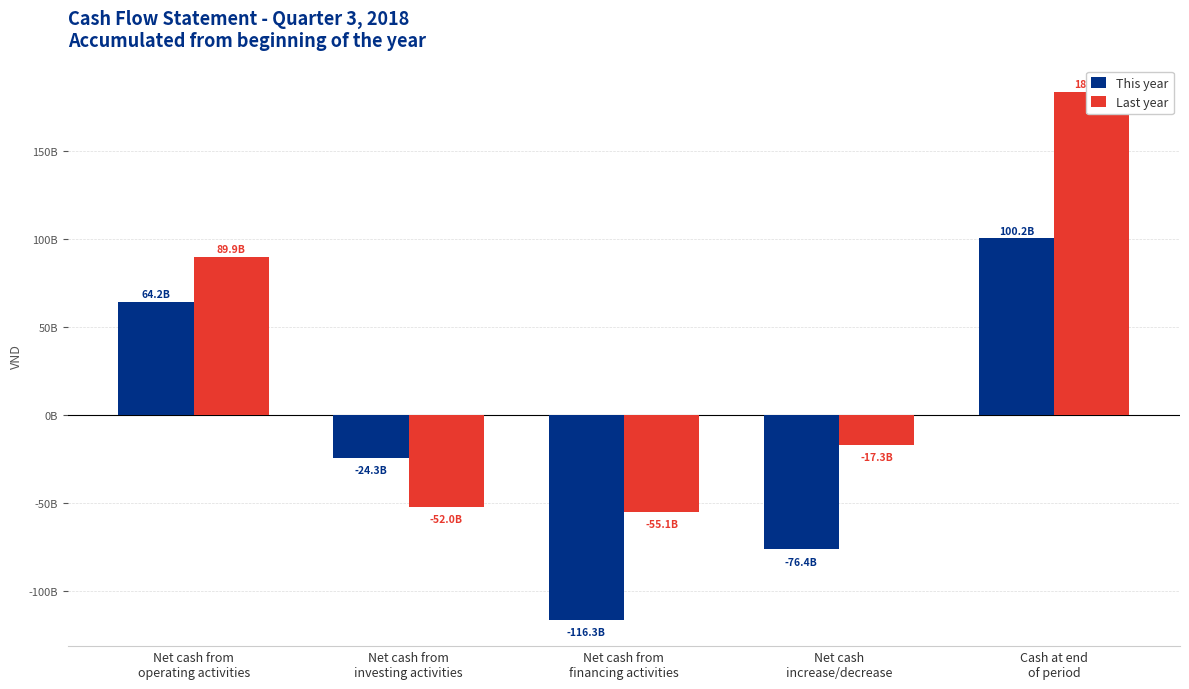

What is the difference between the maximum and minimum values in the This year series?

216485275700